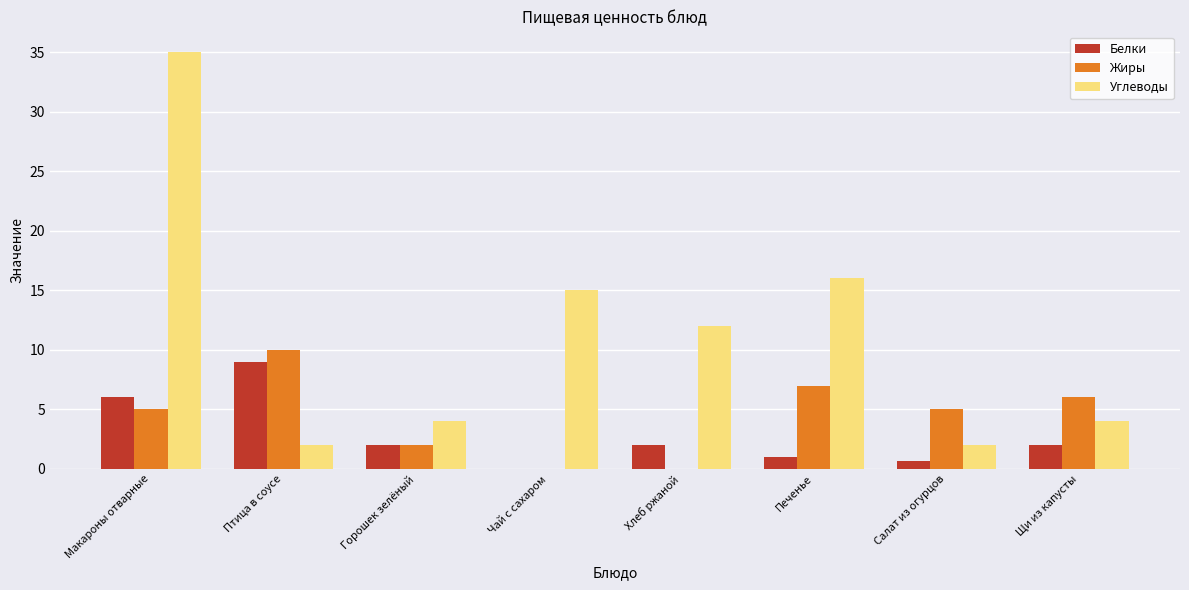

Is the value of Углеводы at Макароны отварные greater than the value of Жиры at Чай с сахаром?

Yes